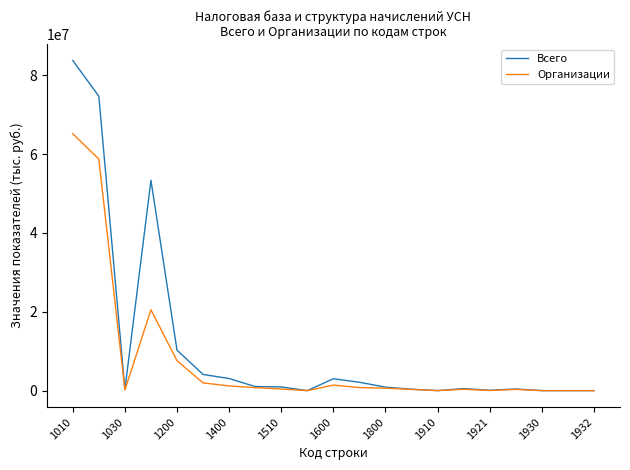

Rank the series by their maximum value, from lowest to highest.

Организации, Всего